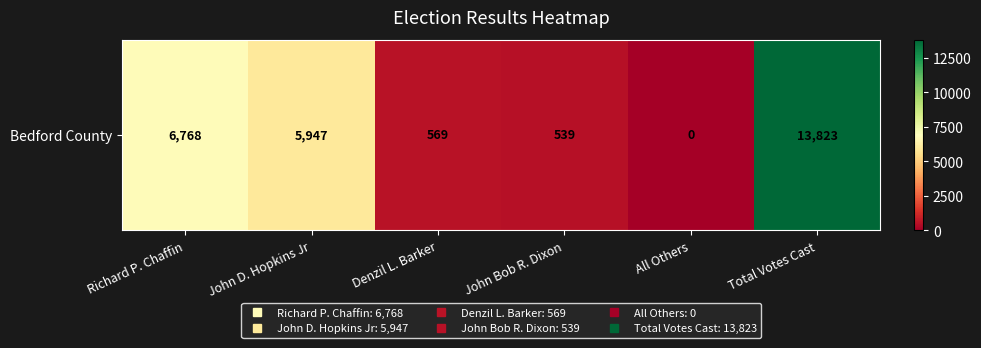

What is the greatest value displayed?

13823